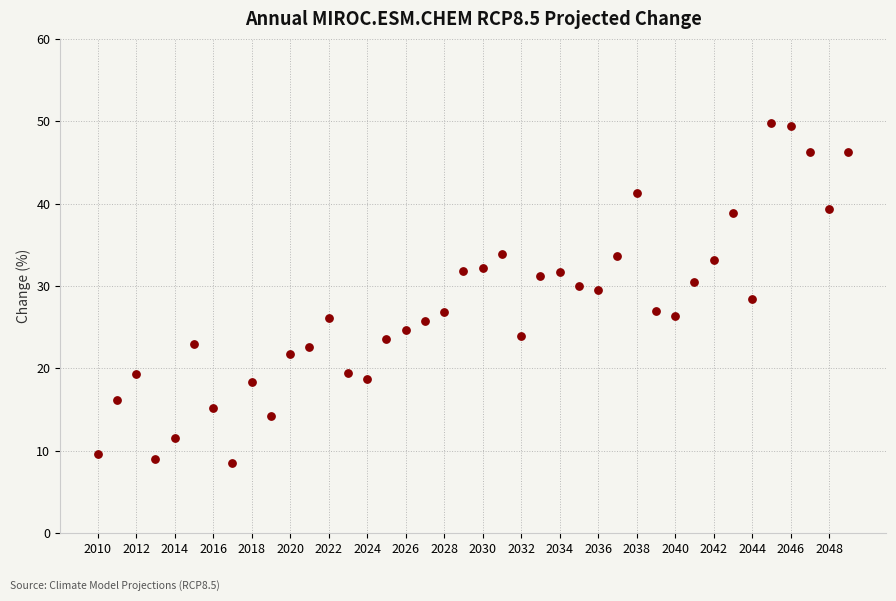

What is the range of Y values (max minus min)?

41.3